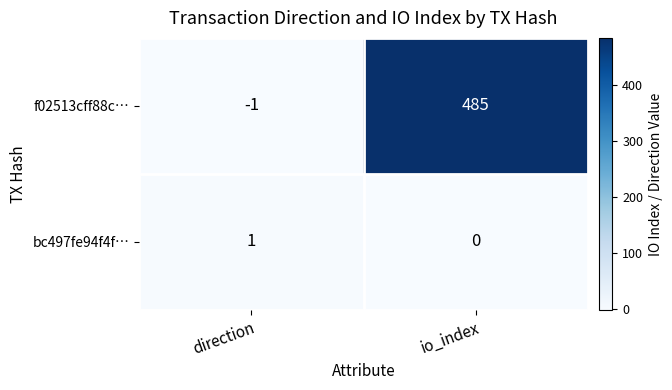

Rank the series by their average value, from highest to lowest.

f02513cff88c…, bc497fe94f4f…